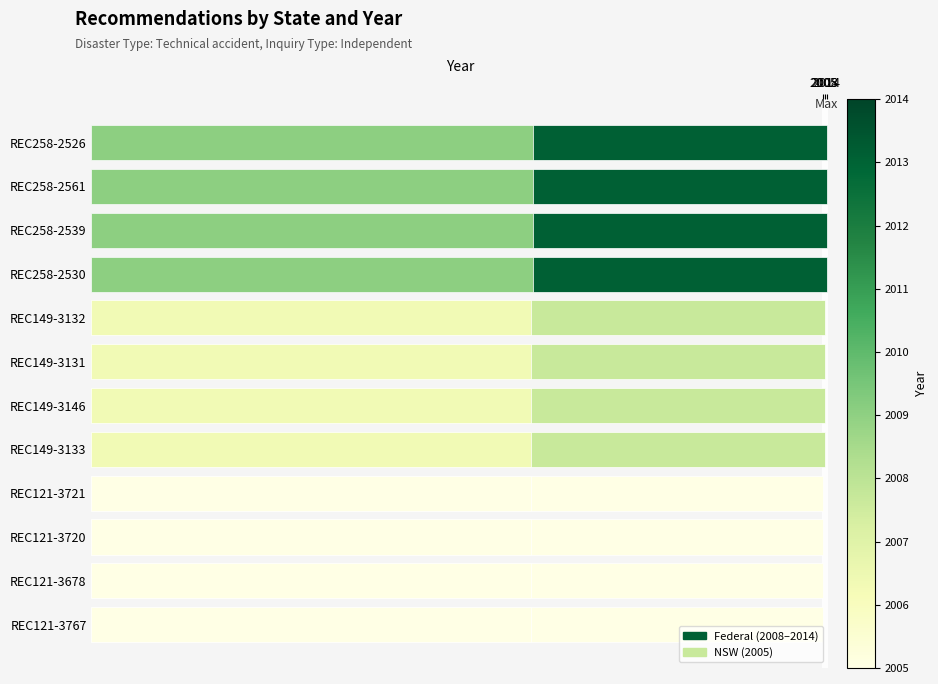

What is the difference between the values at REC258-2526 and REC121-3721?

9